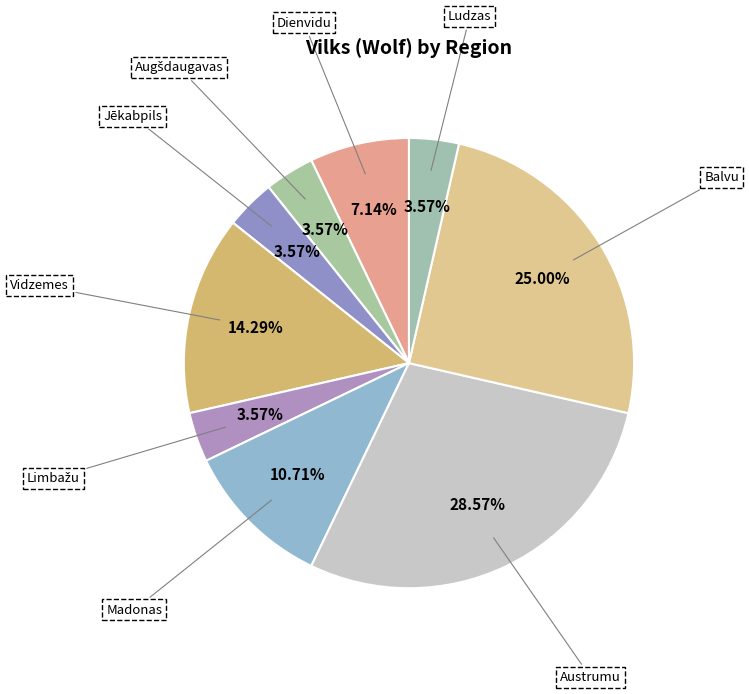

The Vidzemes slice represents 14% of the pie. True or false?

True